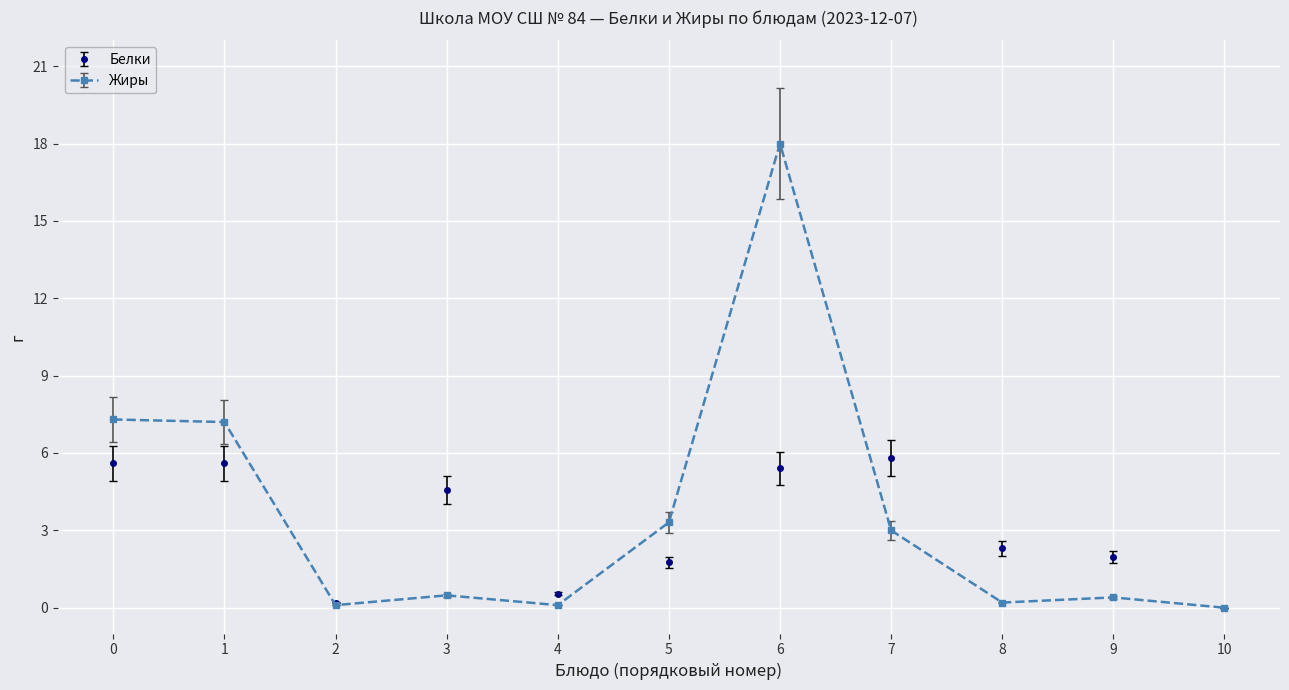

What is the average value of the Белки series?

3.1